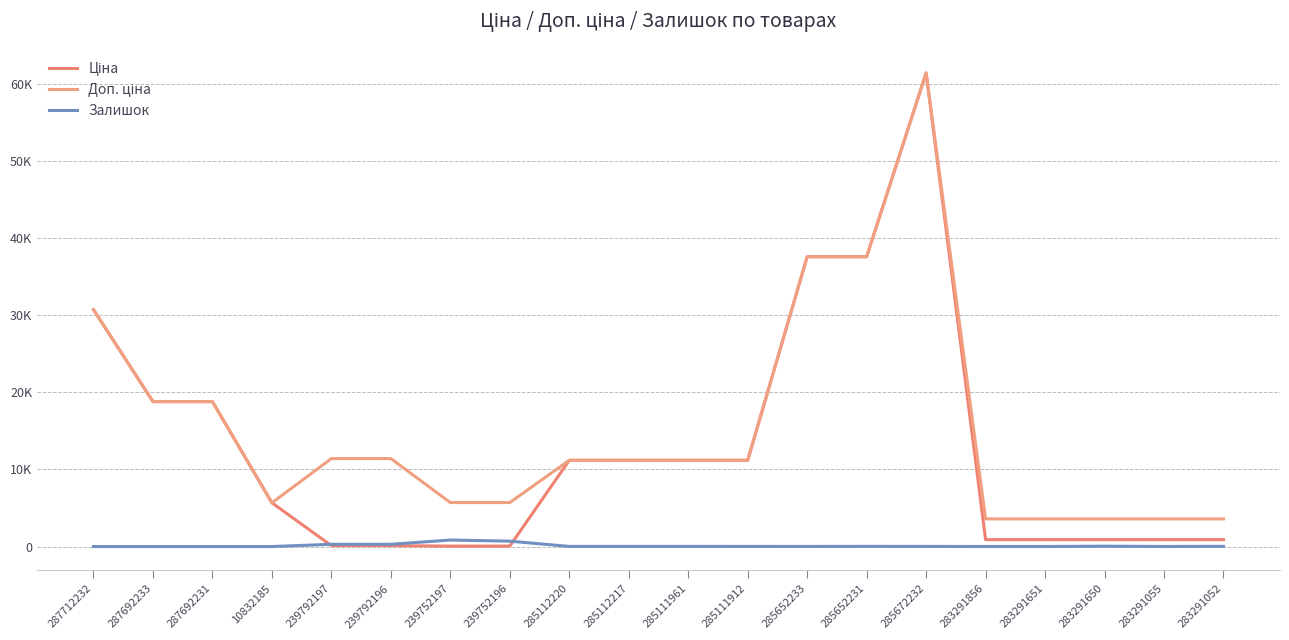

Is it true that Ціна equals 11188.2 at 285112217?

True